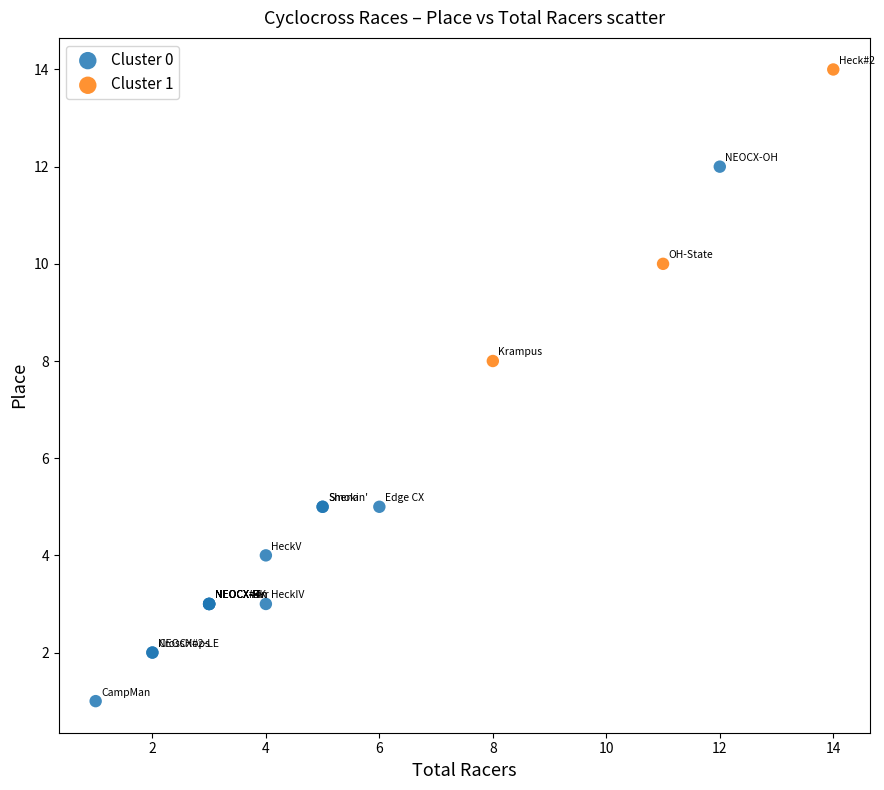

Which series contains the highest Y value?

Cluster 1